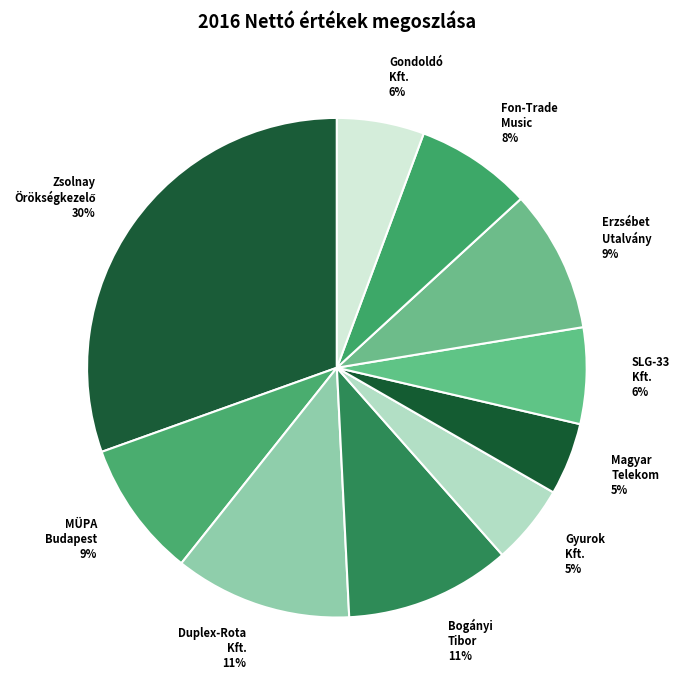

How many slices are in this pie chart?

10